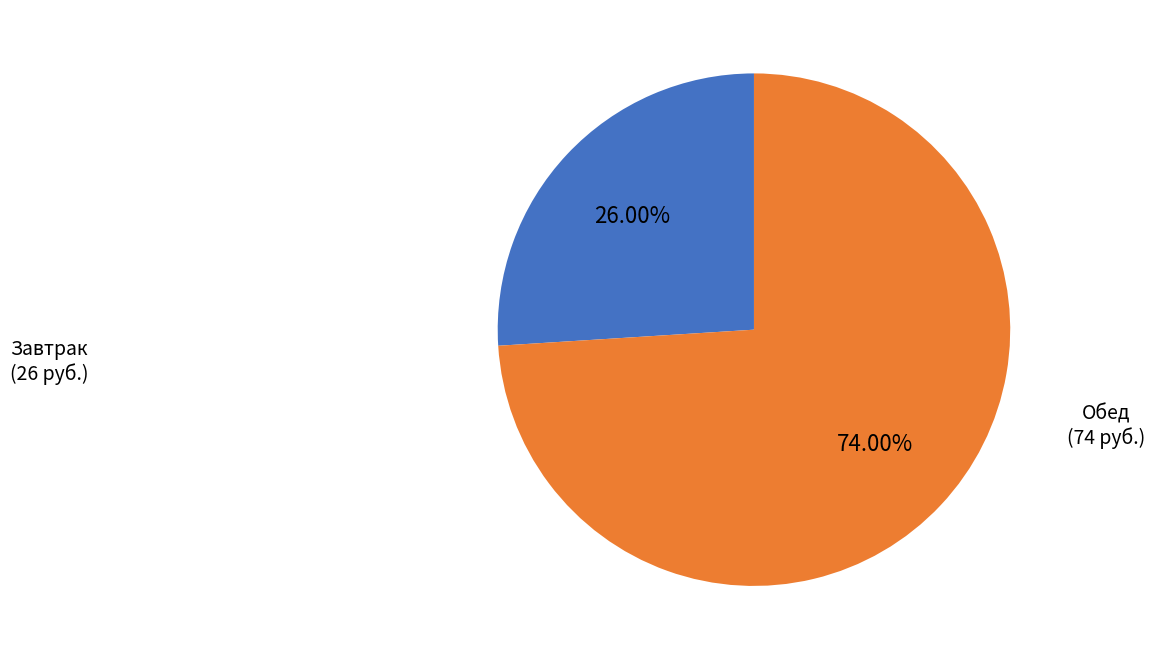

How many slices are in this pie chart?

2